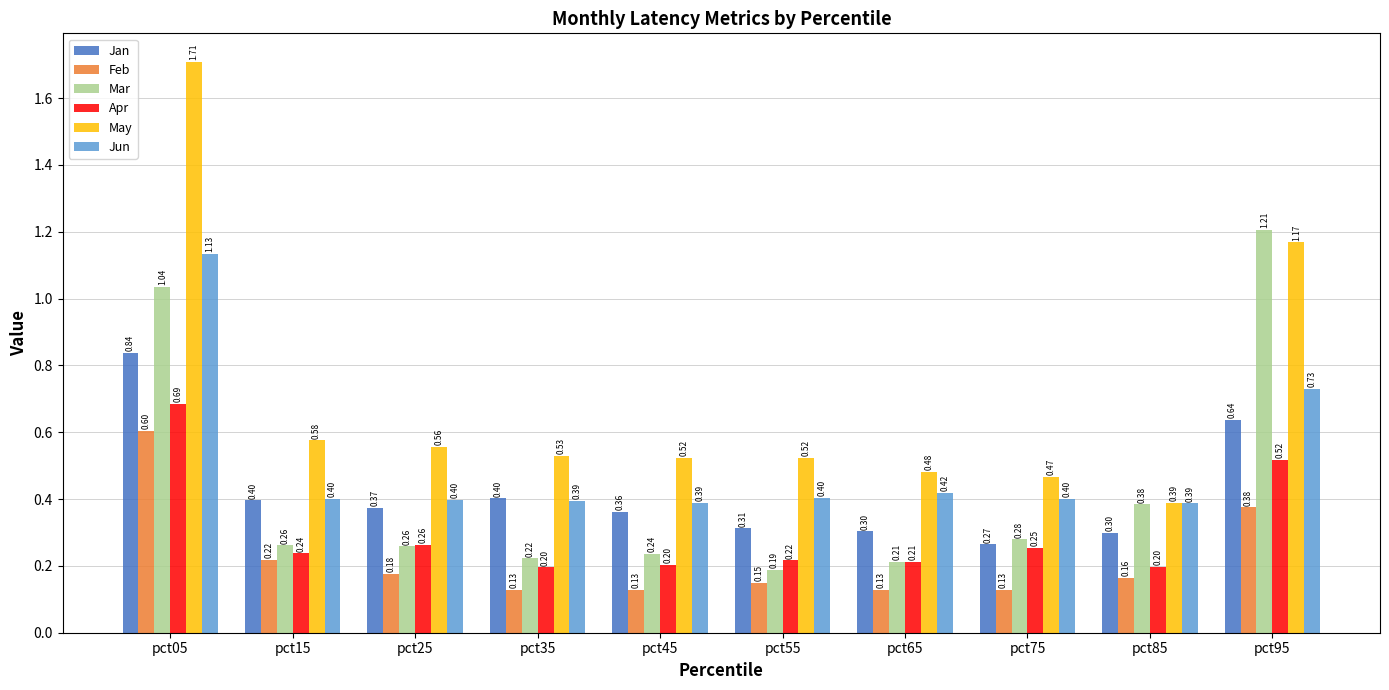

Which series has the largest range (max minus min)?

May